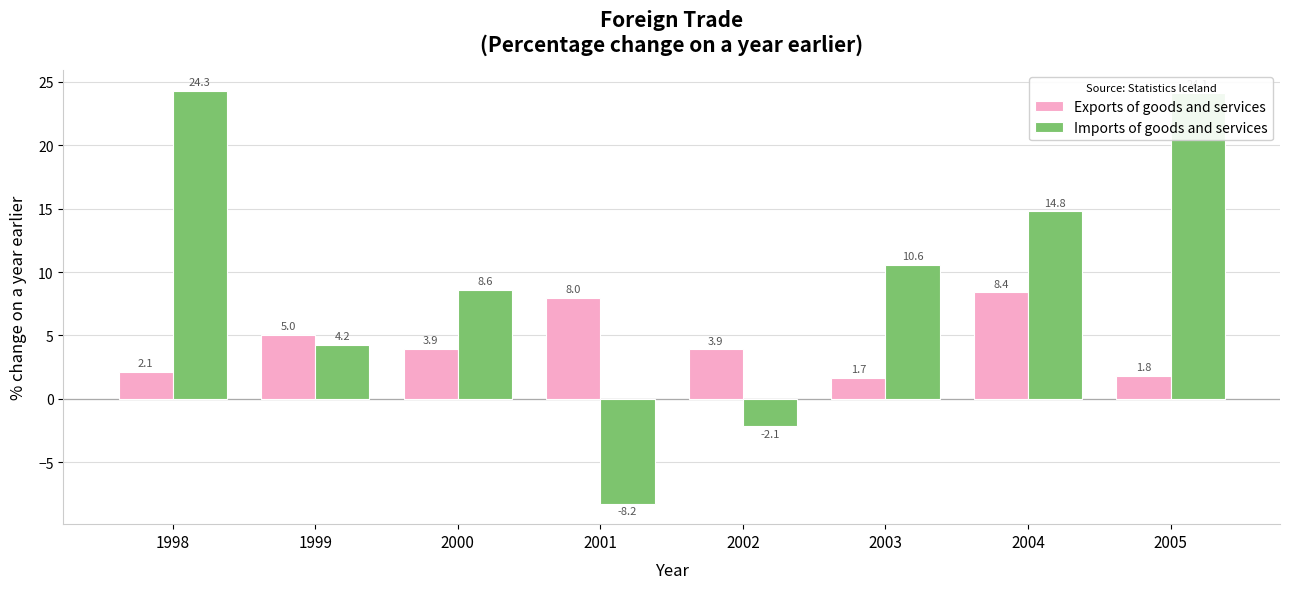

What is the highest value of the Imports of goods and services series?

24.3